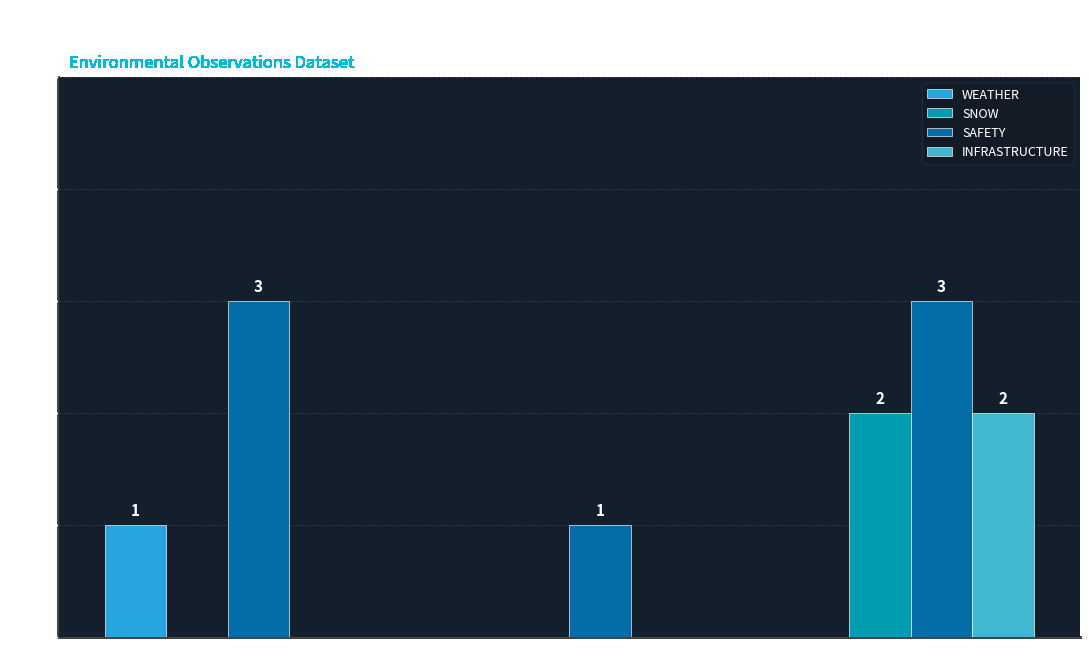

At which category is the sum across all series the highest?

ALASKA